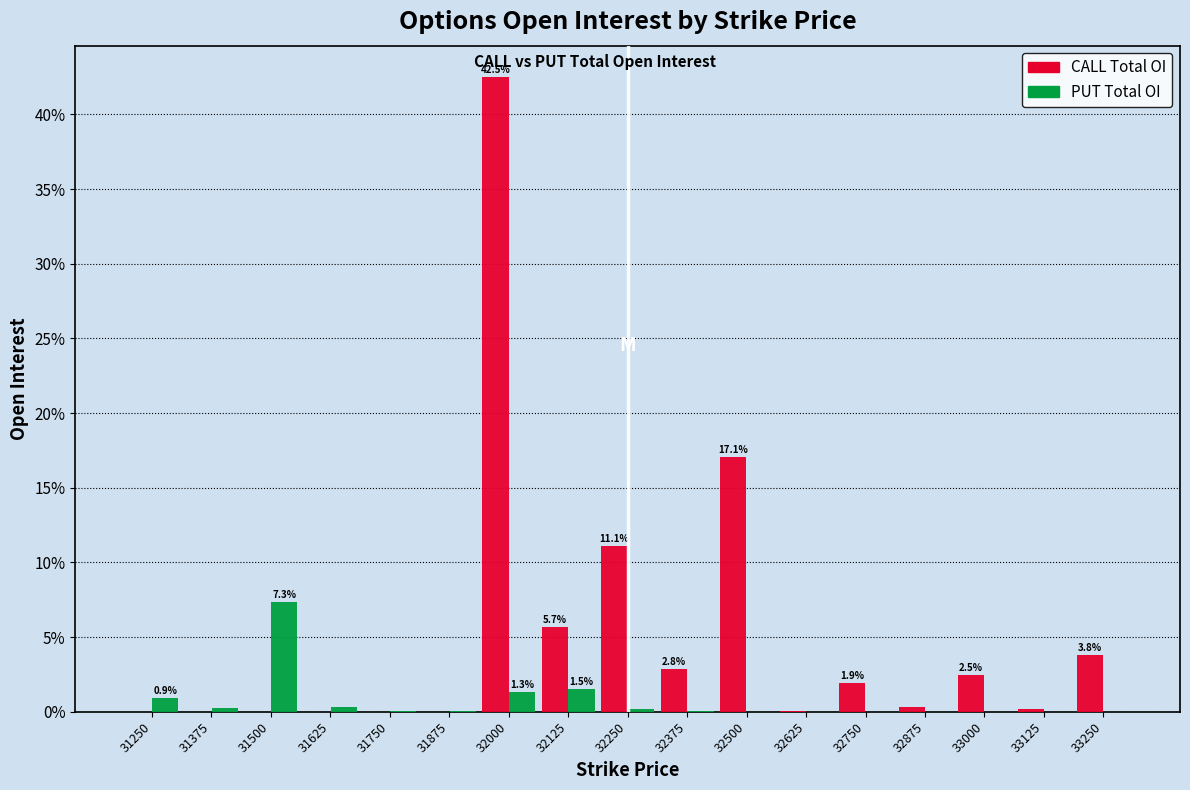

What is the total value across all series at 33250?

3.8